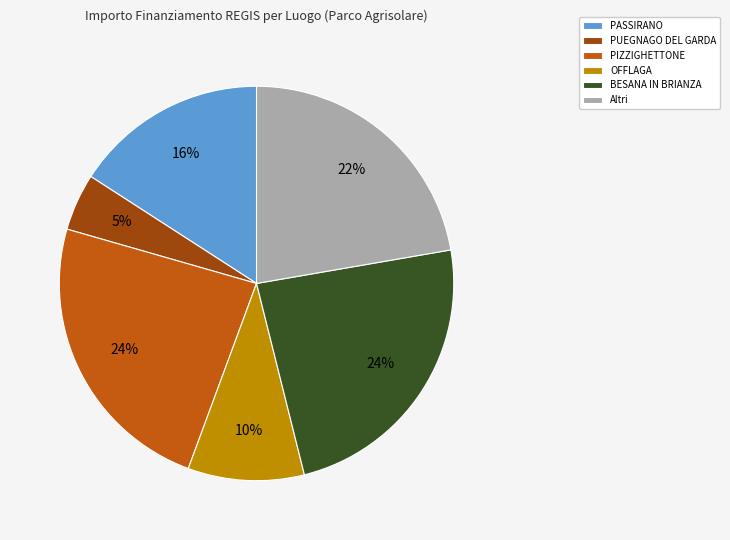

Is there a majority slice in this chart?

No